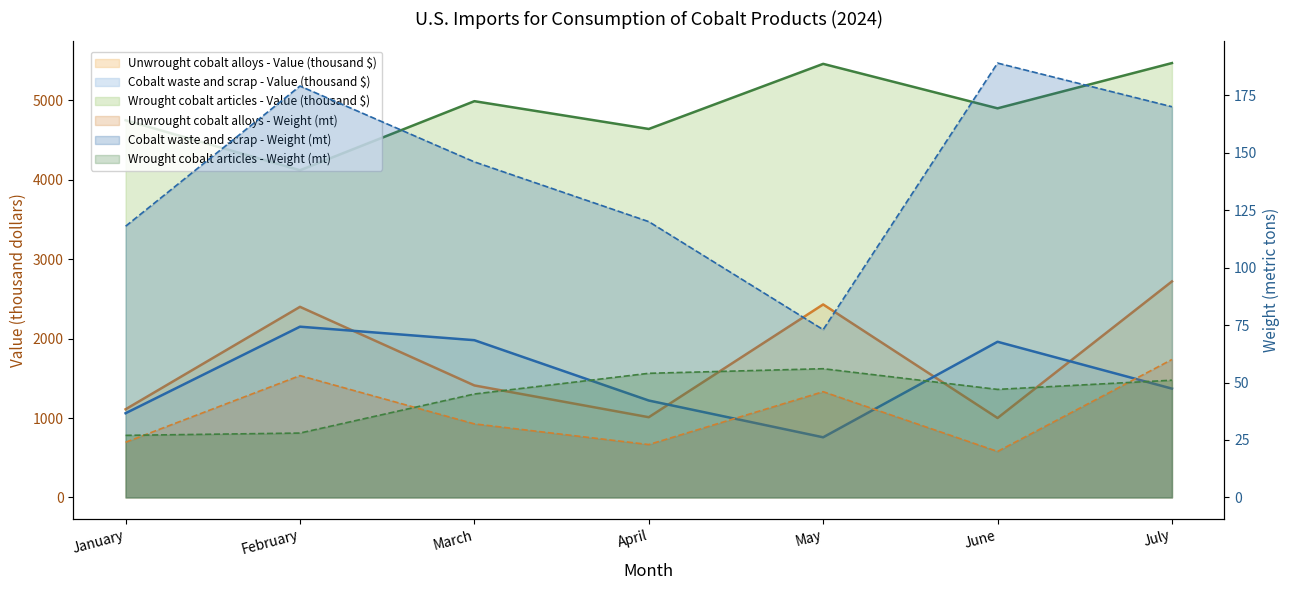

Reading right to left, list all the values displayed in this chart.

Unwrought cobalt alloys - Value (thousand $): 2720	1000	2430	1010	1410	2400	1110
Cobalt waste and scrap - Value (thousand $): 1370	1960	757	1220	1980	2150	1060
Wrought cobalt articles - Value (thousand $): 5470	4900	5460	4640	4990	4120	4750
Unwrought cobalt alloys - Weight (mt): 60	20	46	23	32	53	24
Cobalt waste and scrap - Weight (mt): 170	189	73	120	146	179	118
Wrought cobalt articles - Weight (mt): 51	47	56	54	45	28	27